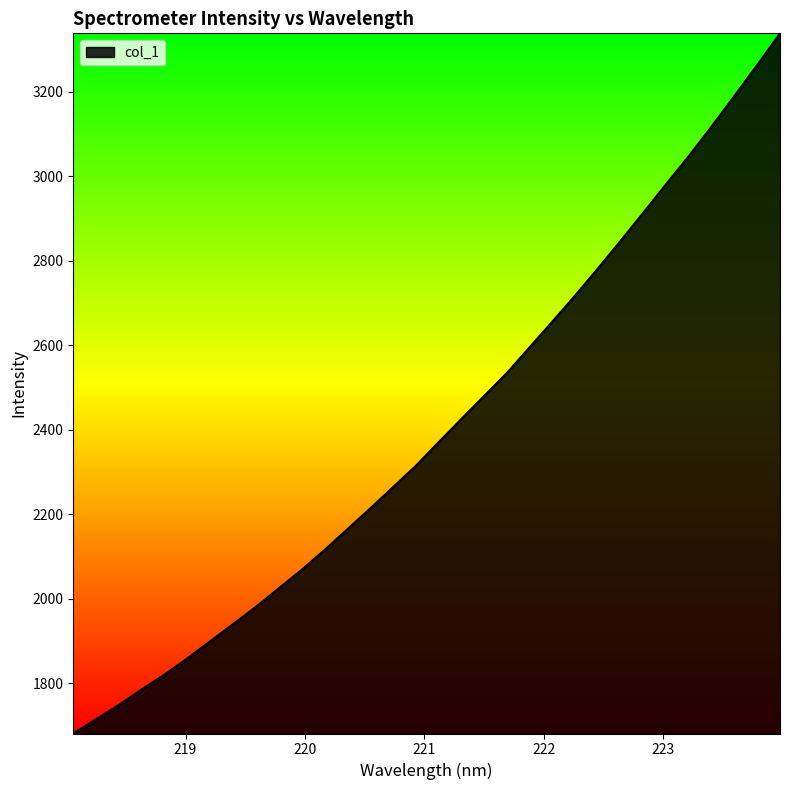

How many lines are shown in the chart?

1